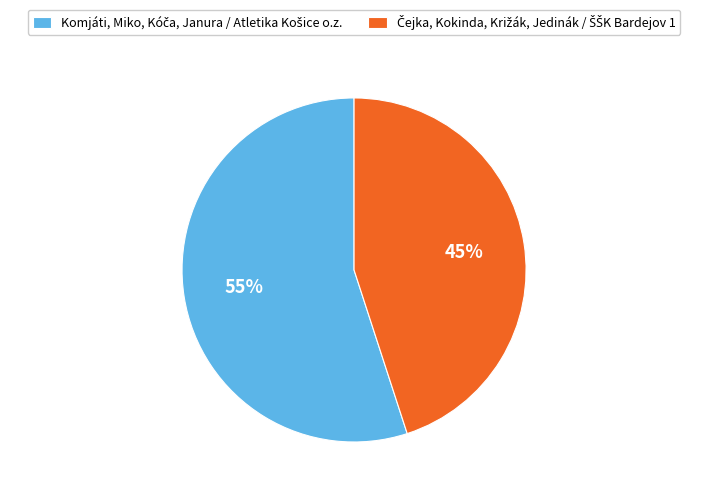

Is there any slice that represents more than half of the pie?

Yes